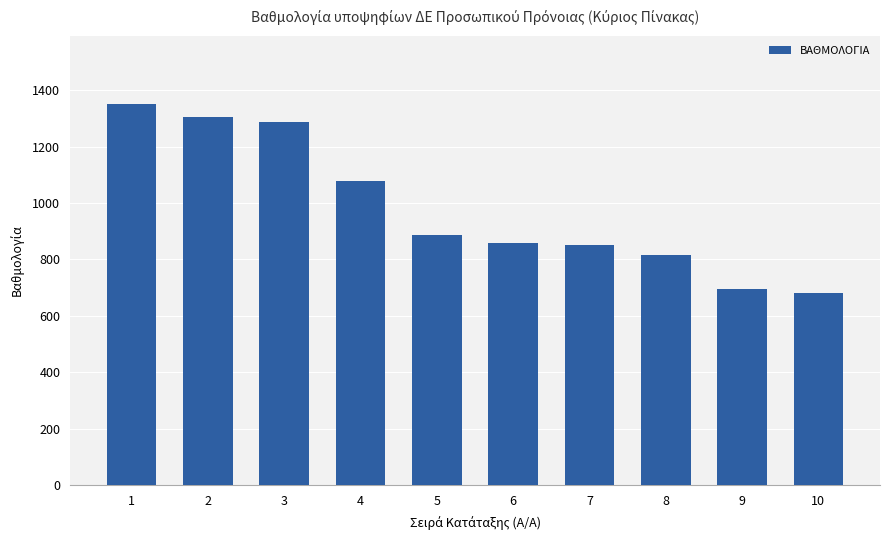

What is the change in value from 4 to 7?

-228